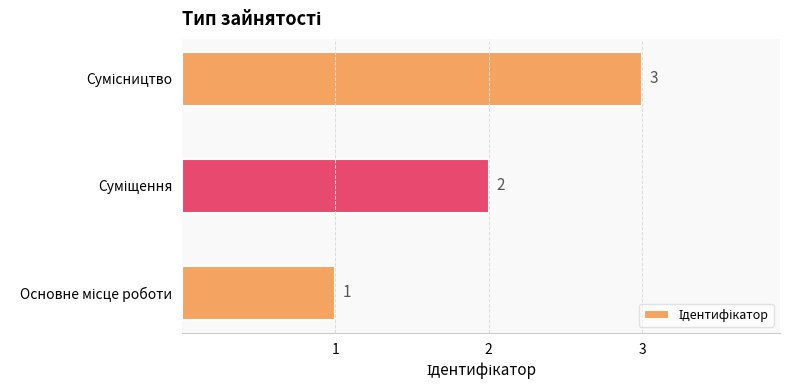

What is the sum of all values?

6